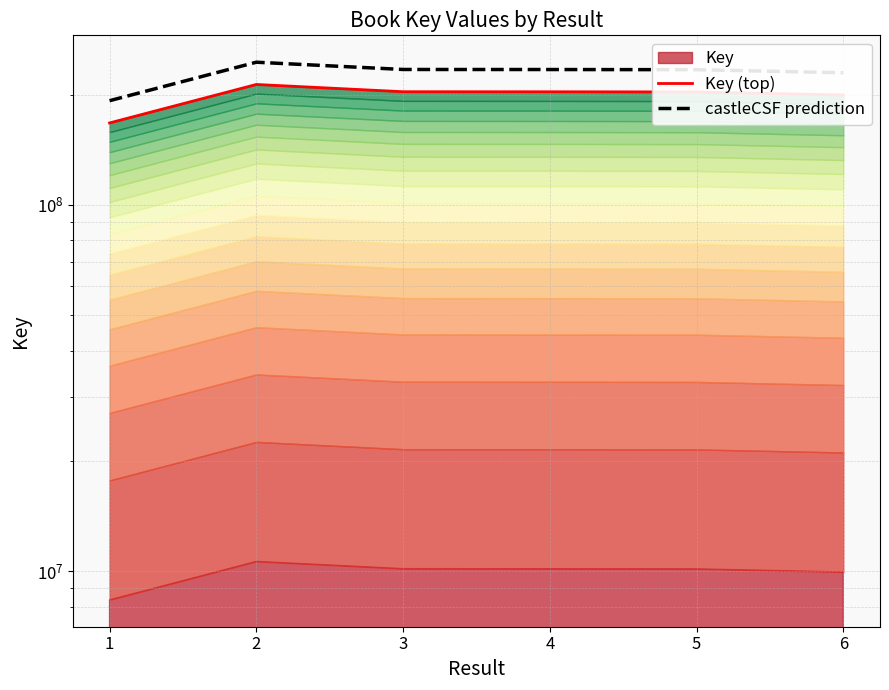

At how many categories does at least one series exceed 205510540?

5